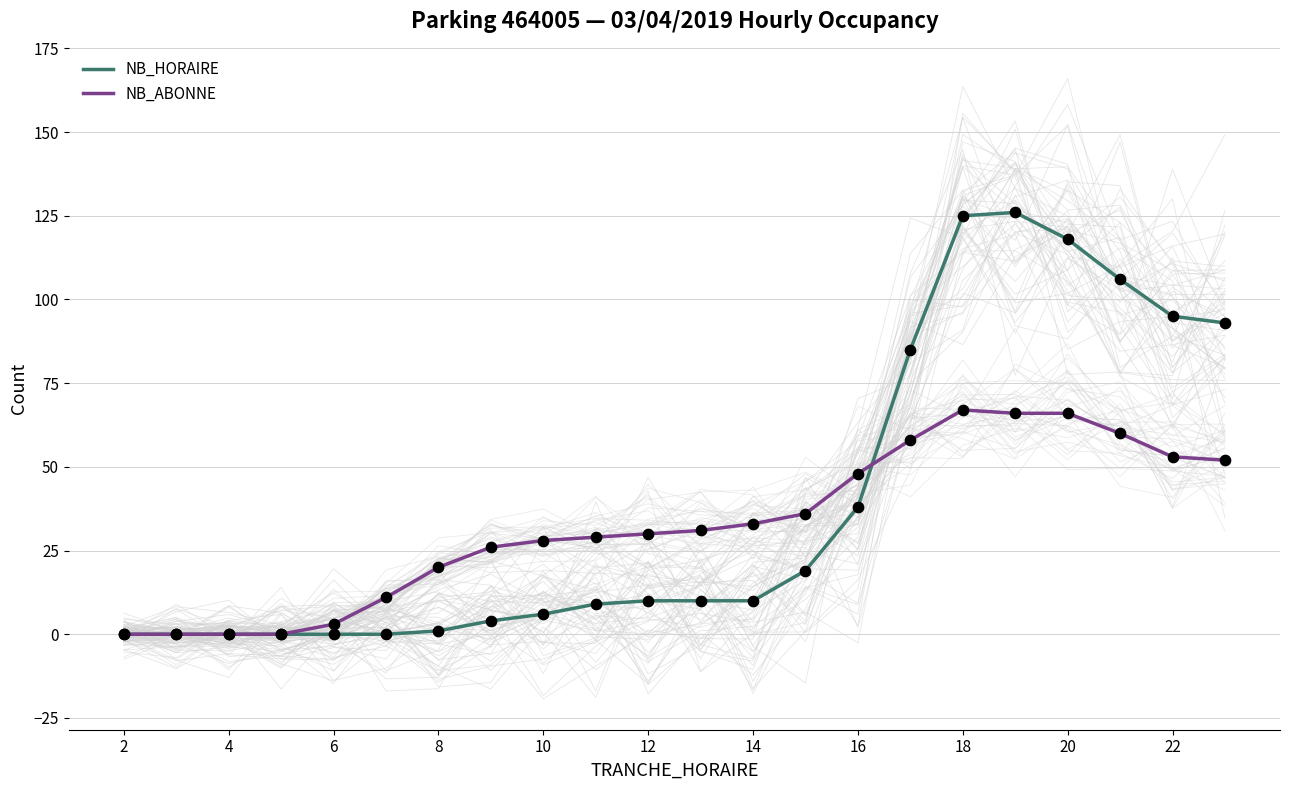

The value of NB_ABONNE at 16 is 23. True or false?

False